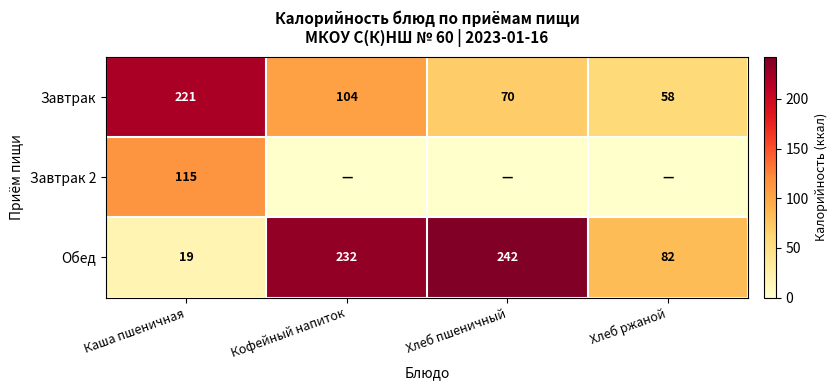

What is the sum of all Обед values?

575